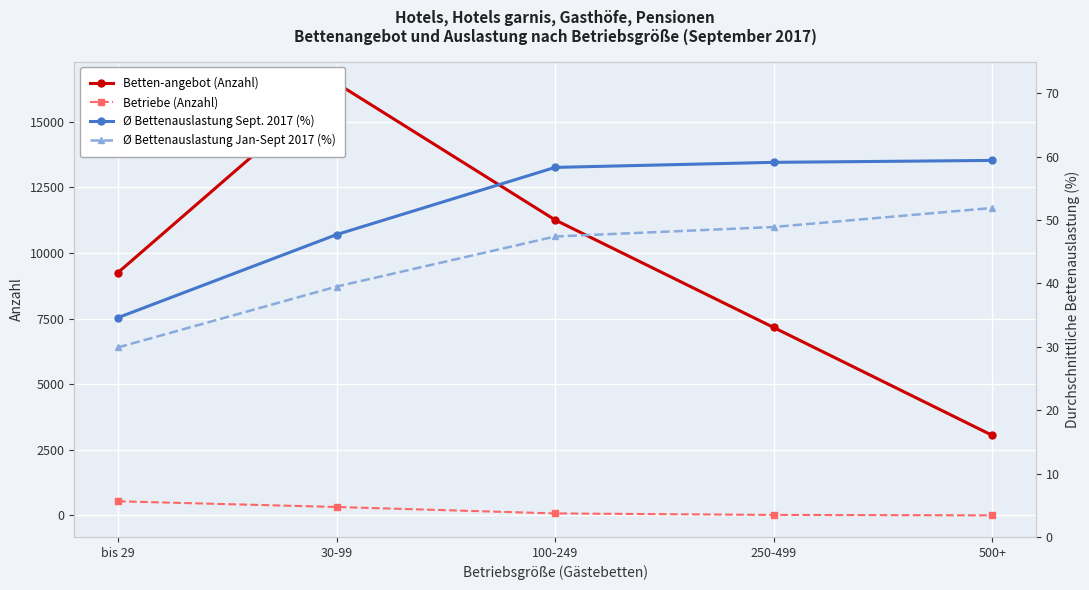

How many times do Betriebe (Anzahl) and Ø Bettenauslastung Sept. 2017 (%) cross each other?

1